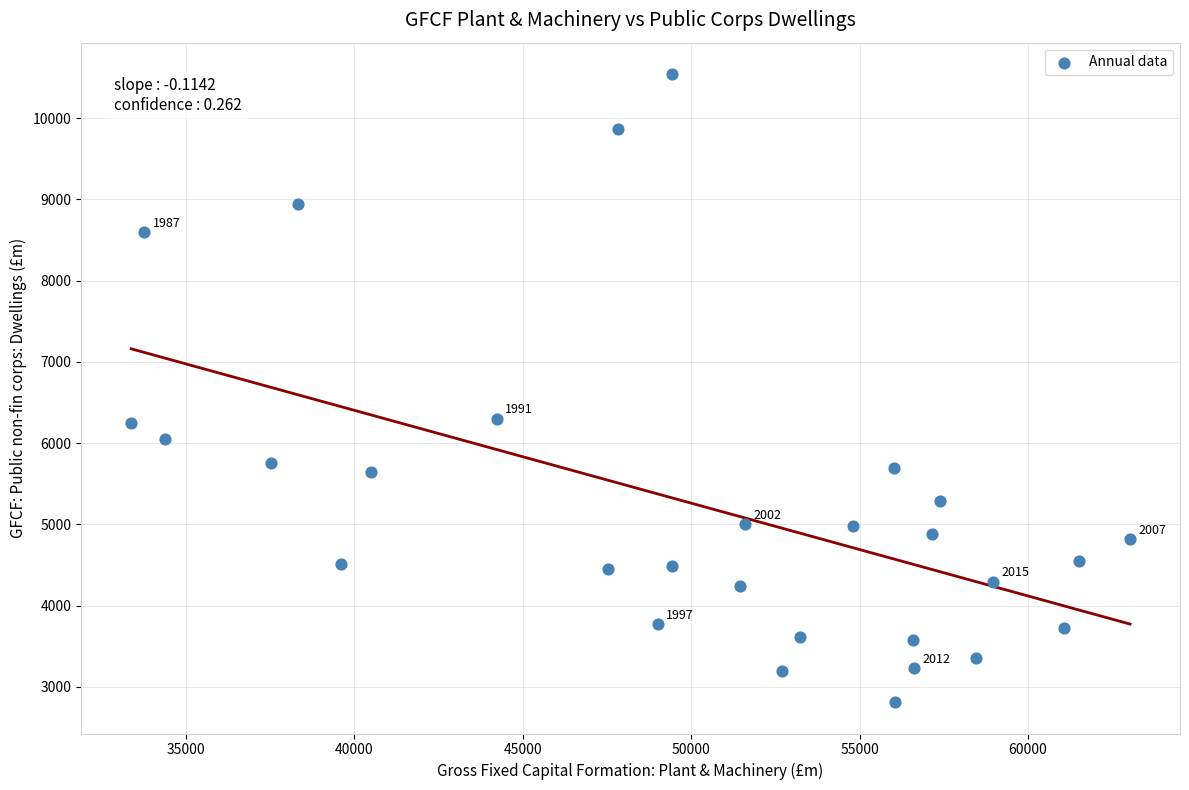

What is the range of X values (max minus min)?

29664